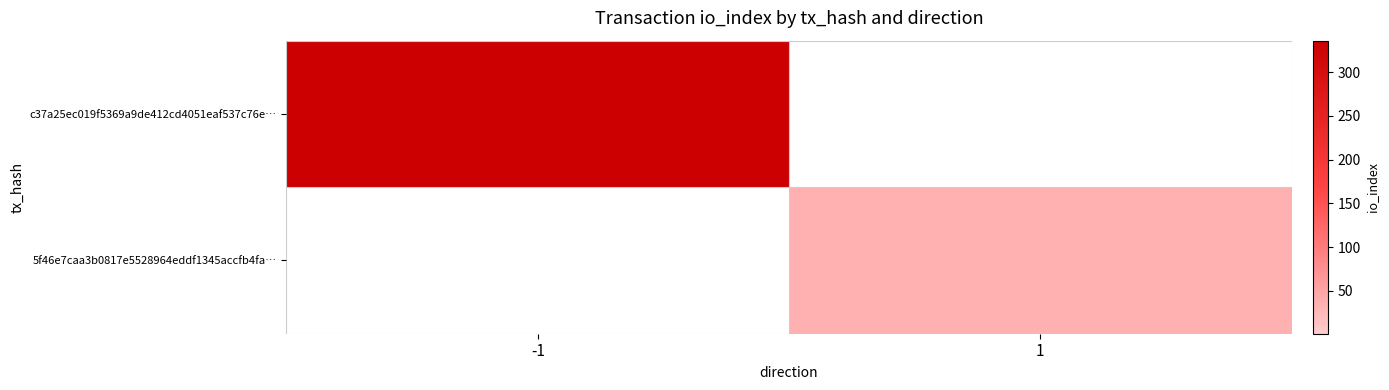

Rank the series by their maximum value, from lowest to highest.

5f46e7caa3b0817e5528964eddf1345accfb4fa…, c37a25ec019f5369a9de412cd4051eaf537c76e…